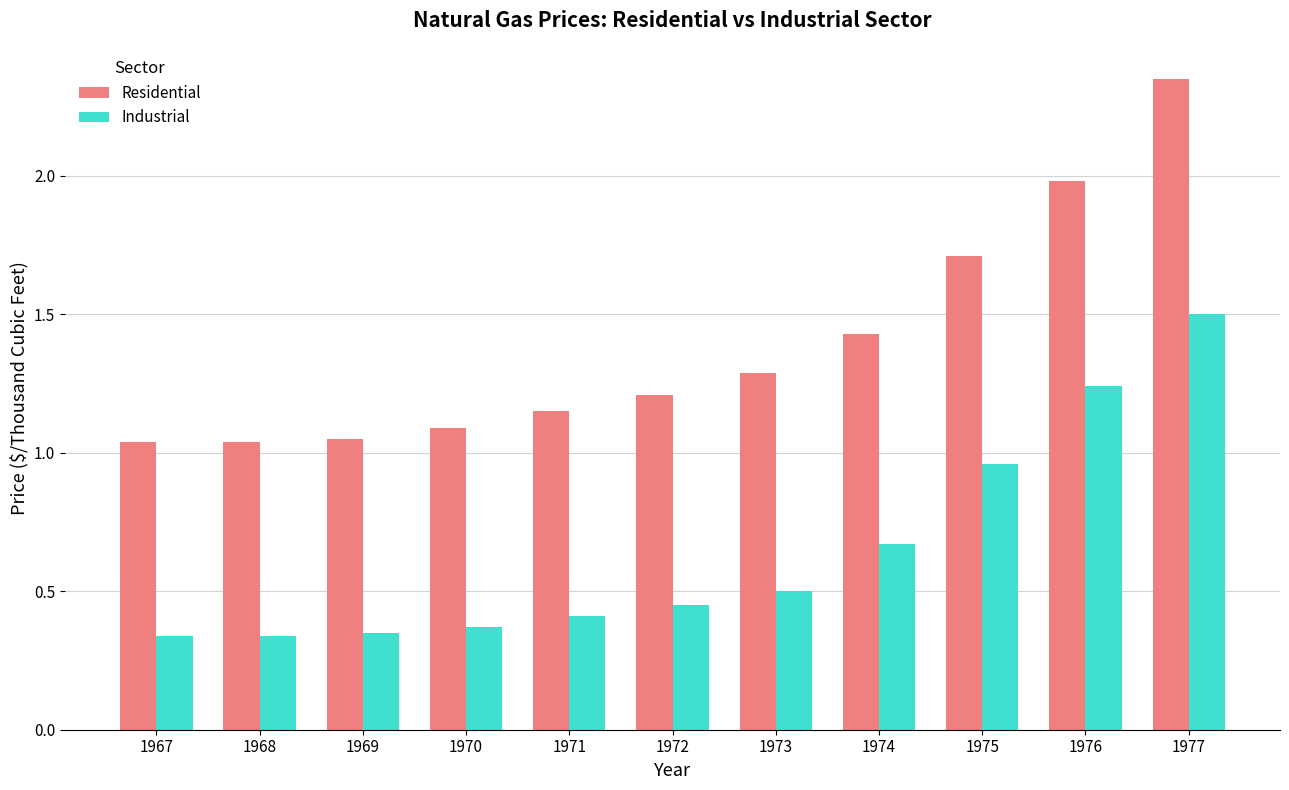

Is the value of Residential at 1968 greater than the value of Industrial at 1976?

No